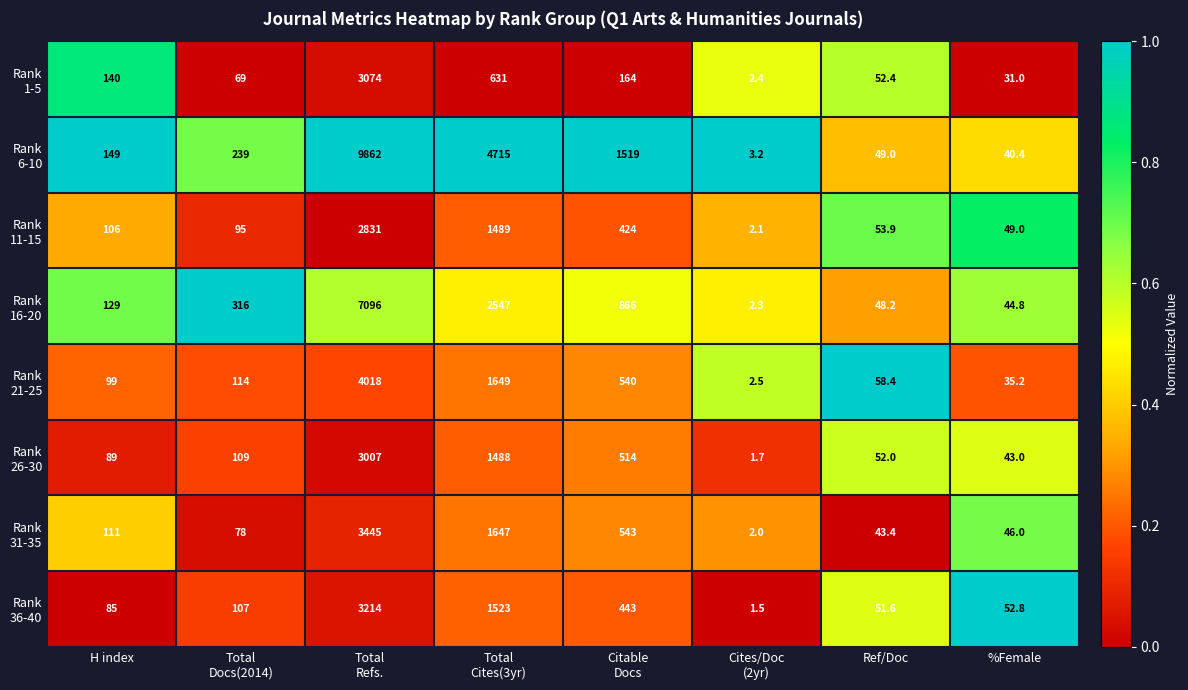

What is the maximum value shown in the chart?

9862.0